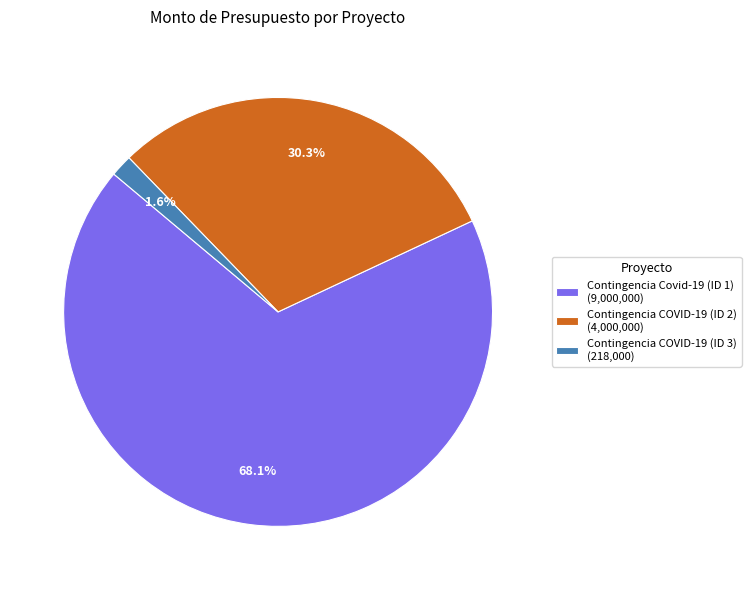

How much of the chart is everything except Contingencia COVID-19 (ID 2)?

69.7%